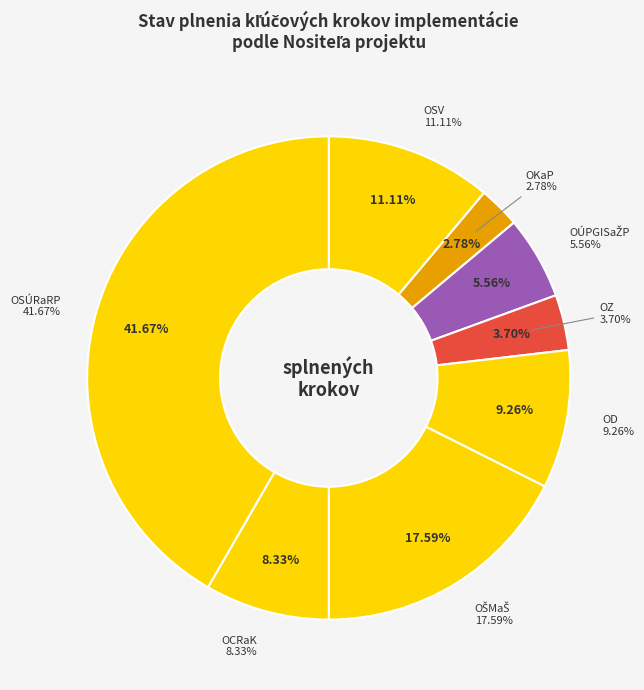

True or false: OZ accounts for 4% of the total.

True